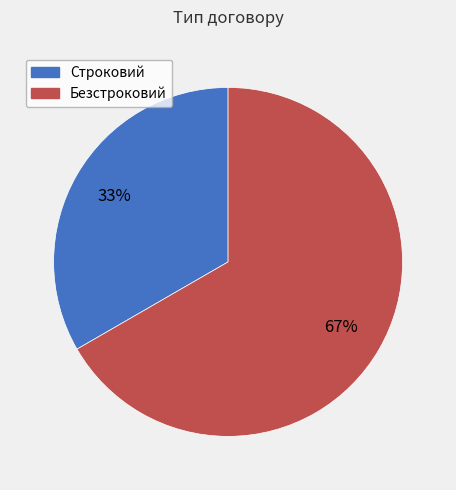

What percentage is the Безстроковий slice, to the nearest percent?

67%